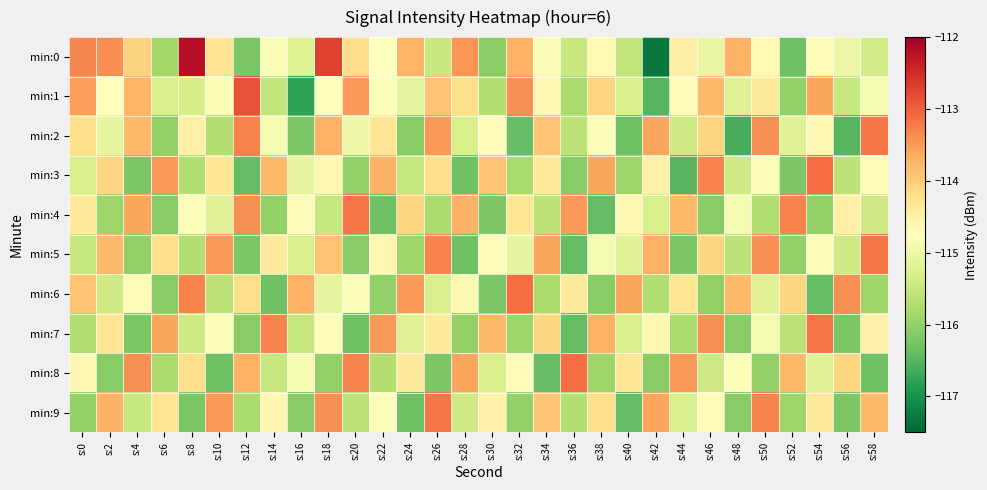

Rank the series at s:32 from highest to lowest value.

min:6, min:1, min:0, min:4, min:8, min:5, min:3, min:7, min:9, min:2